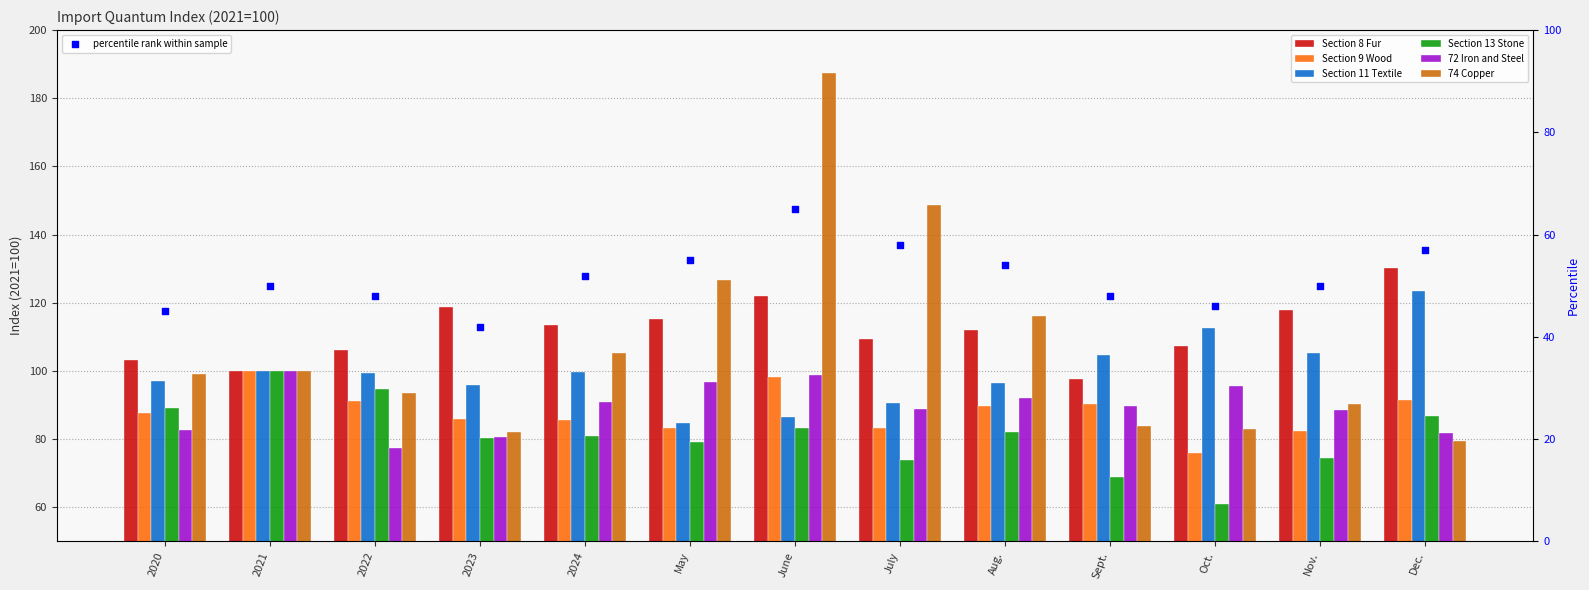

What are all the series names shown in the legend?

Section 8 Fur, Section 9 Wood, Section 11 Textile, Section 13 Stone, 72 Iron and Steel, 74 Copper